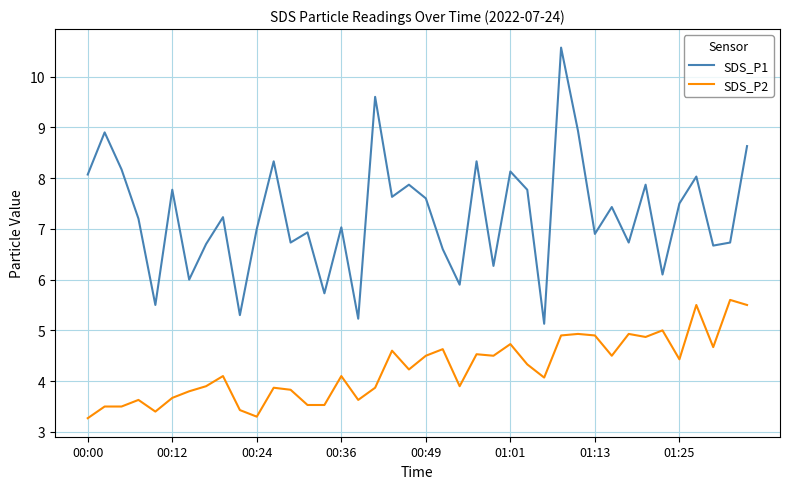

Which series has the largest total across all categories?

SDS_P1